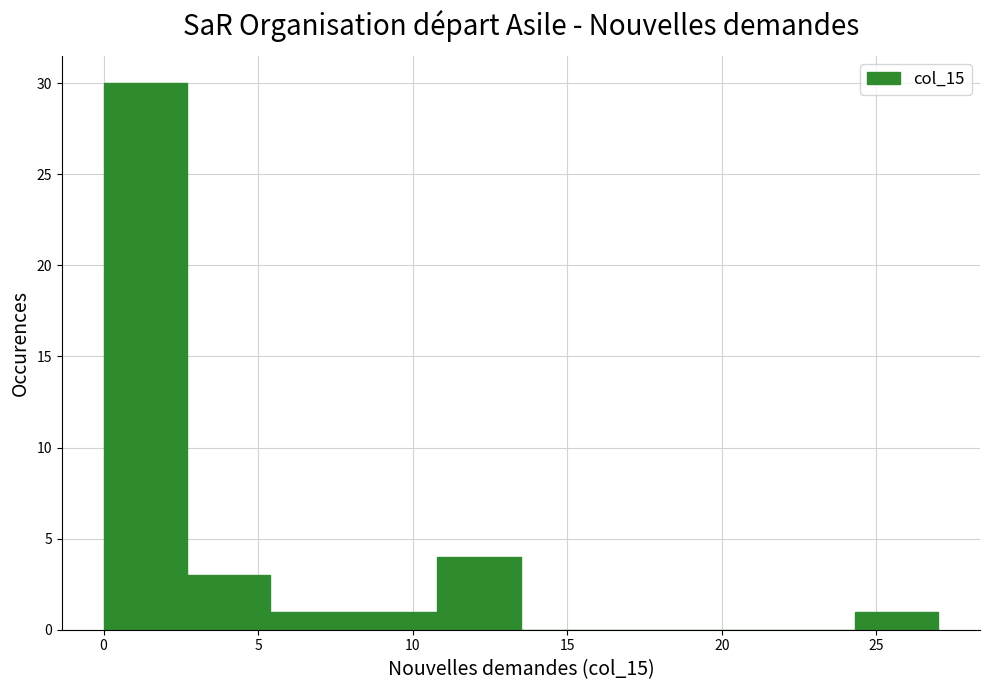

Which range on the x-axis has the tallest bar?

0.0 to 2.7